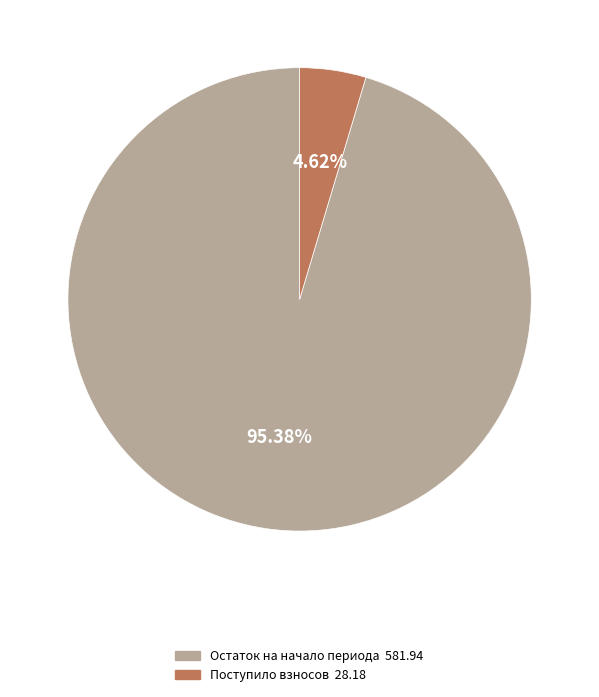

Is there any slice that represents more than half of the pie?

Yes